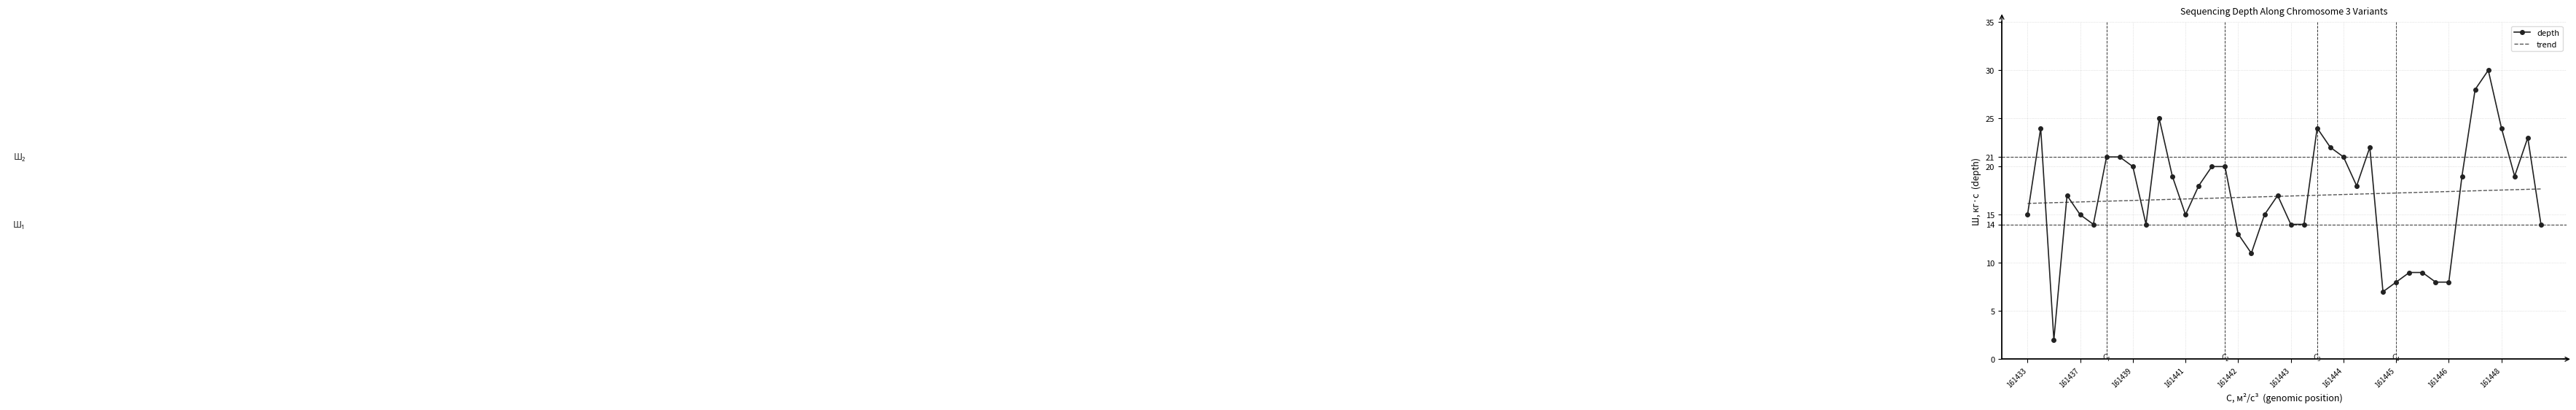

Which series has the largest range (max minus min)?

depth